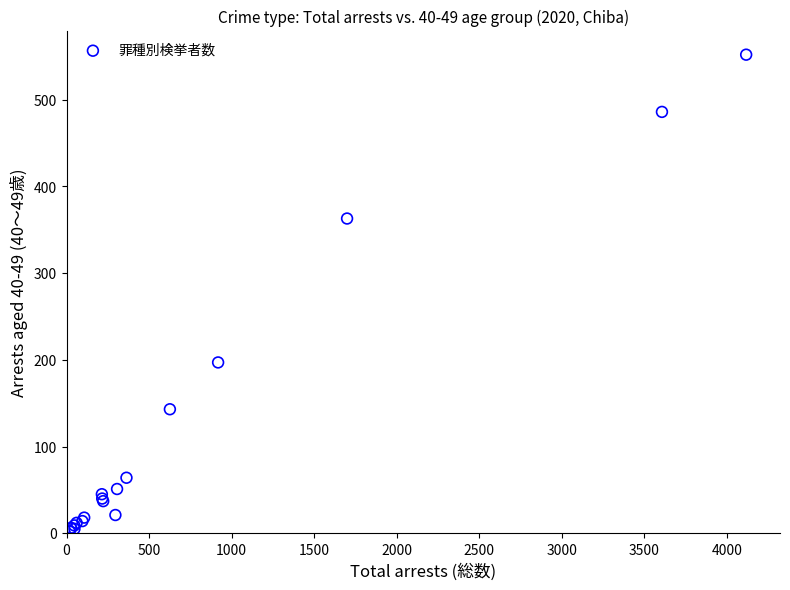

What Y value in the scatter plot is closest to 277?

197